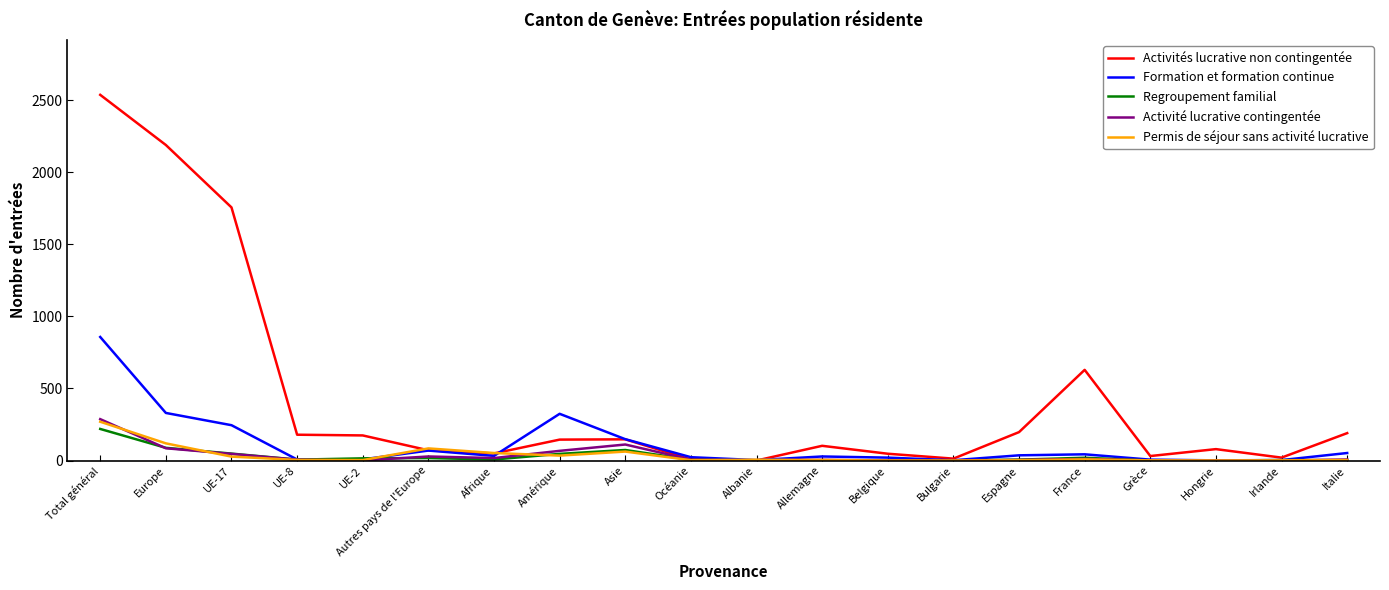

Does the chart have visible grid lines?

No